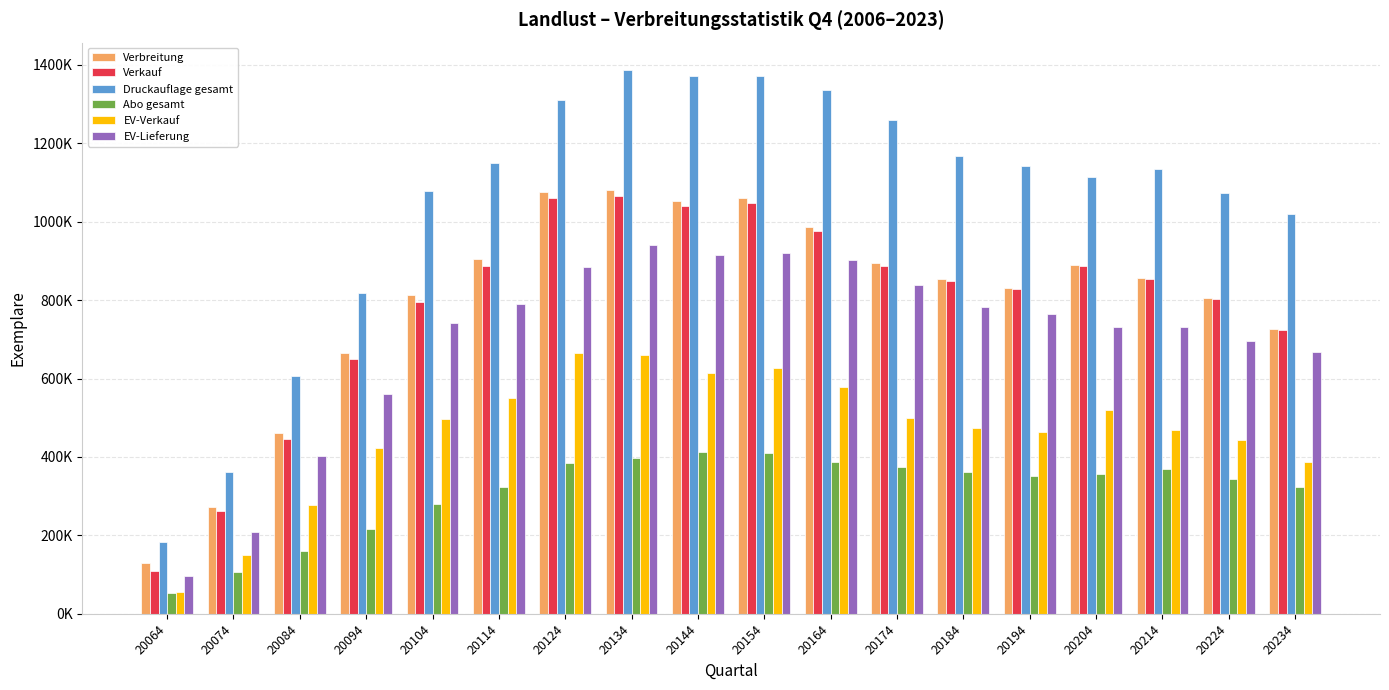

Which category has the highest value in the EV-Verkauf series?

20124